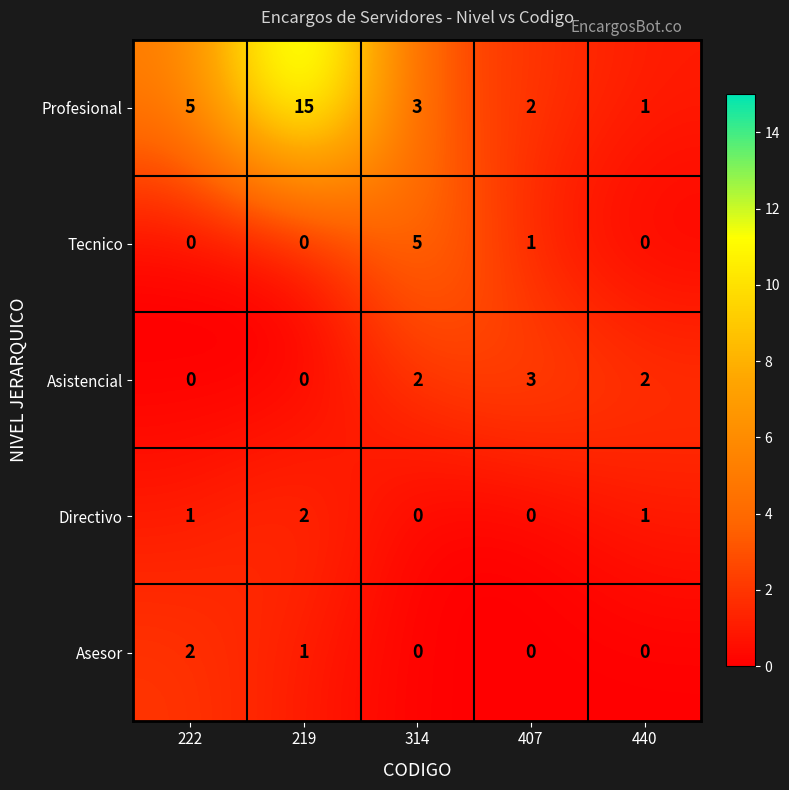

Reading right to left, what are all the values shown in this chart?

Profesional: 440=1	407=2	314=3	219=15	222=5
Tecnico: 440=0	407=1	314=5	219=0	222=0
Asistencial: 440=2	407=3	314=2	219=0	222=0
Directivo: 440=1	407=0	314=0	219=2	222=1
Asesor: 440=0	407=0	314=0	219=1	222=2